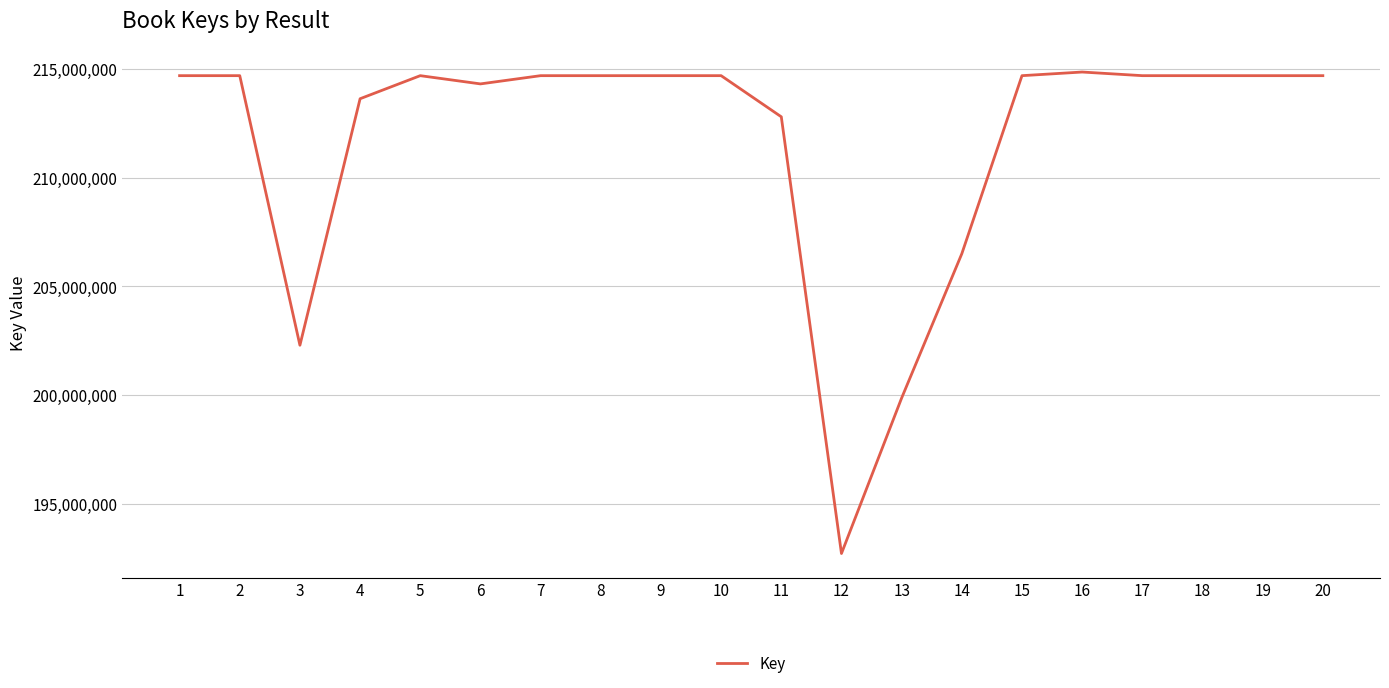

What is the difference between the maximum and minimum values?

22148390